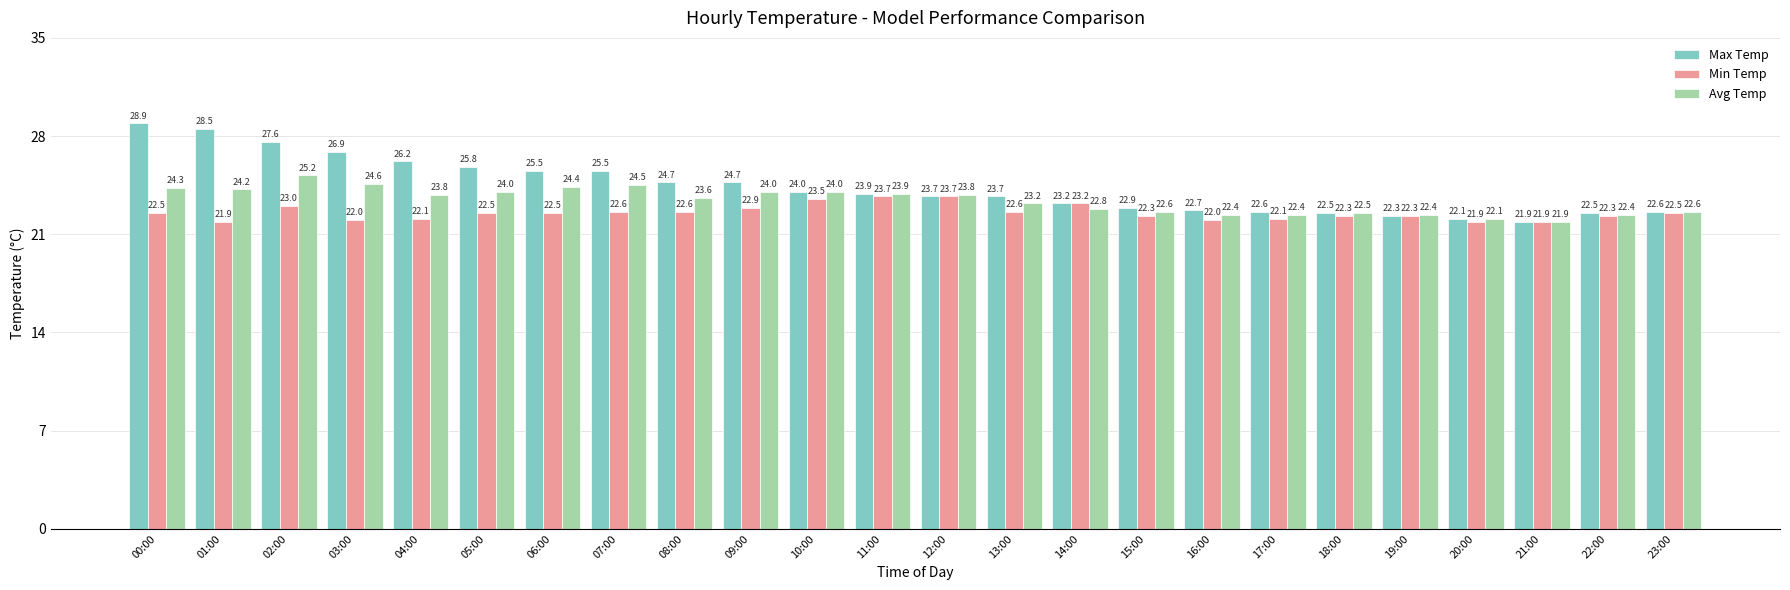

What is the difference between the highest and lowest values at 12:00?

0.1